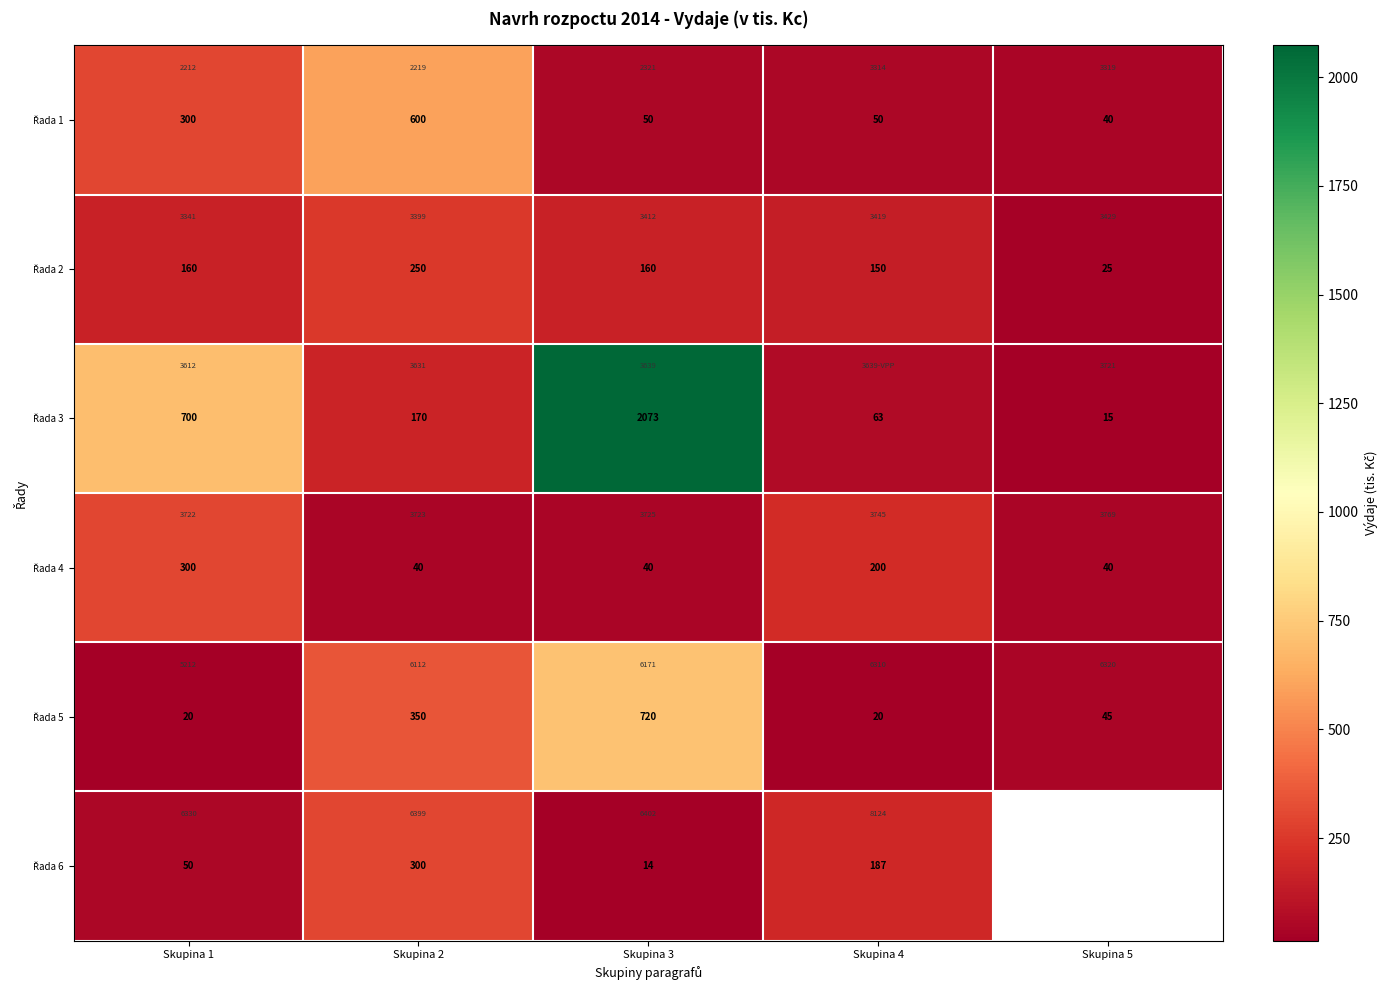

How many distinct data groups are displayed?

6